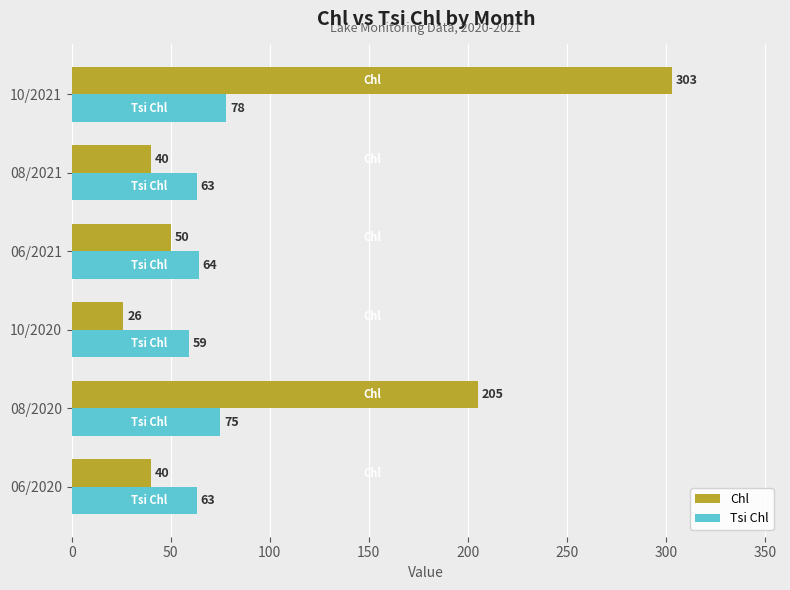

At which label is Chl closest to 164?

08/2020